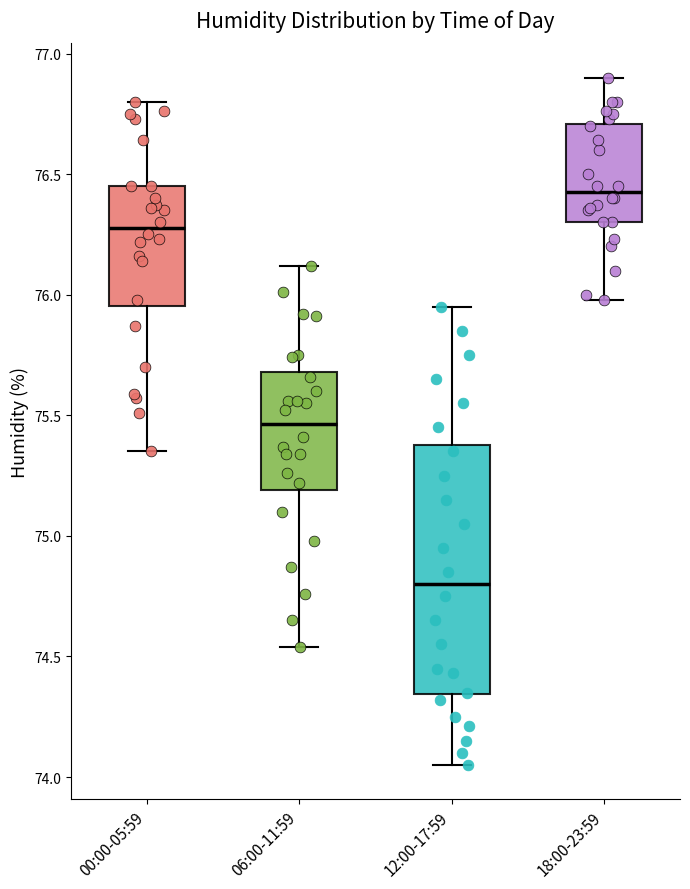

Reading left to right, read every box against the y-axis: the position of its median line, the range the box covers, and the ends of its whiskers. The values are not printed on the chart, so give them approximately, as read against the axis.

00:00-05:59: median 76.30, box 75.95 to 76.45, whiskers 75.35 to 76.80
06:00-11:59: median 75.45, box 75.20 to 75.70, whiskers 74.55 to 76.10
12:00-17:59: median 74.80, box 74.35 to 75.40, whiskers 74.05 to 75.95
18:00-23:59: median 76.45, box 76.30 to 76.70, whiskers 76.00 to 76.90